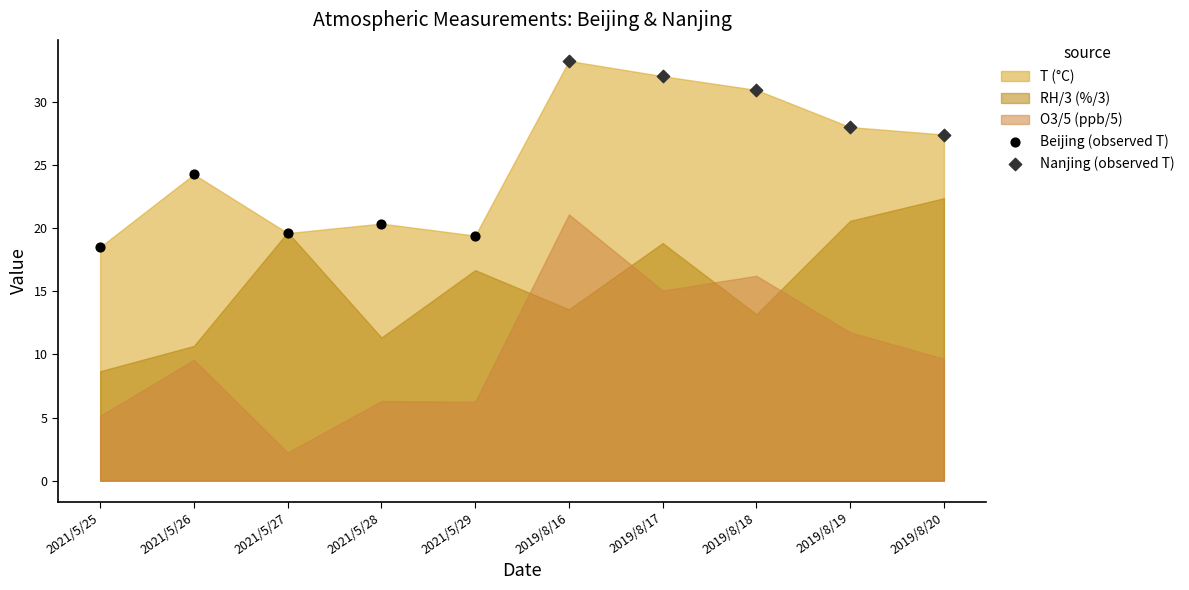

Which series reaches the minimum Y coordinate?

Beijing (observed T)